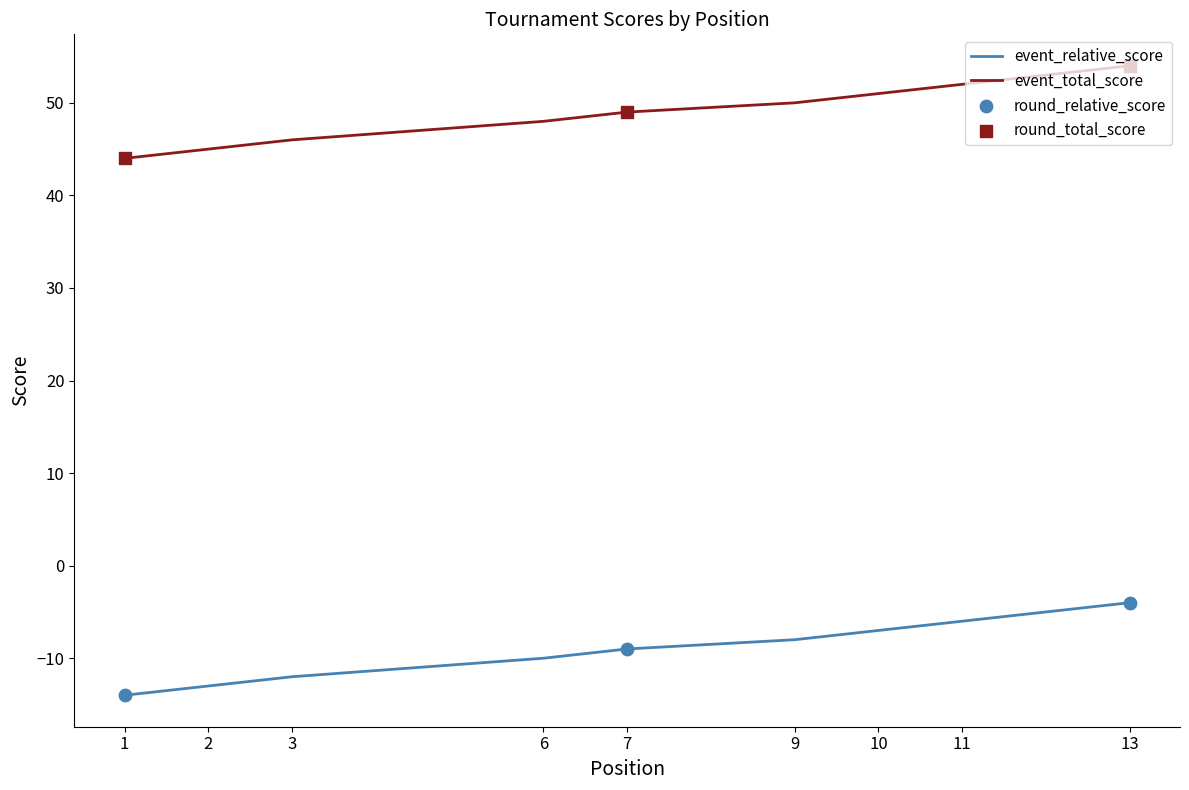

Which series has the widest spread of Y values?

event_relative_score